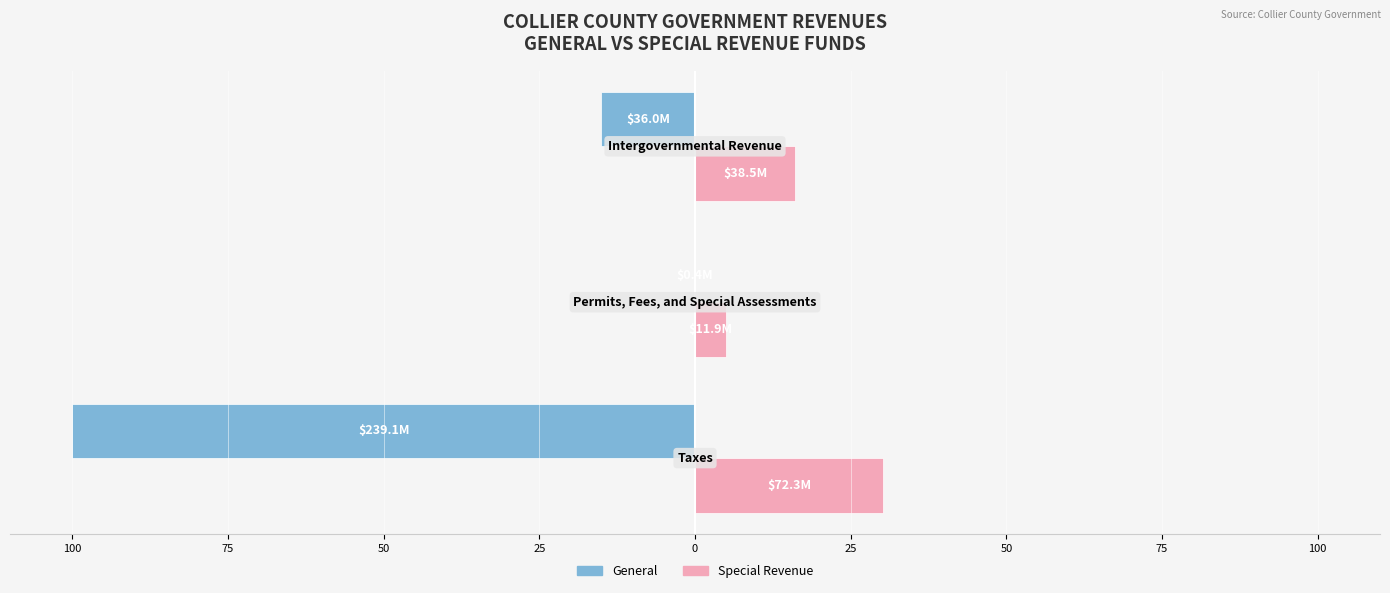

What are all the series names shown in the legend?

General, Special Revenue